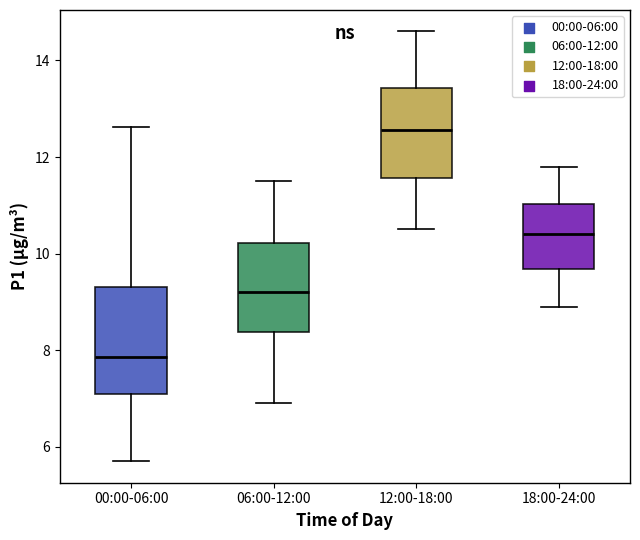

Reading left to right, transcribe this box plot: for each box, give where its median line is, the range the box spans, and where its two whiskers end, as read against the y-axis. The values are not printed on the chart, so give them approximately, as read against the axis.

00:00-06:00: median 7.8, box 7.0 to 9.4, whiskers 5.8 to 12.6
06:00-12:00: median 9.2, box 8.4 to 10.2, whiskers 7.0 to 11.6
12:00-18:00: median 12.6, box 11.6 to 13.4, whiskers 10.6 to 14.6
18:00-24:00: median 10.4, box 9.6 to 11.0, whiskers 9.0 to 11.8